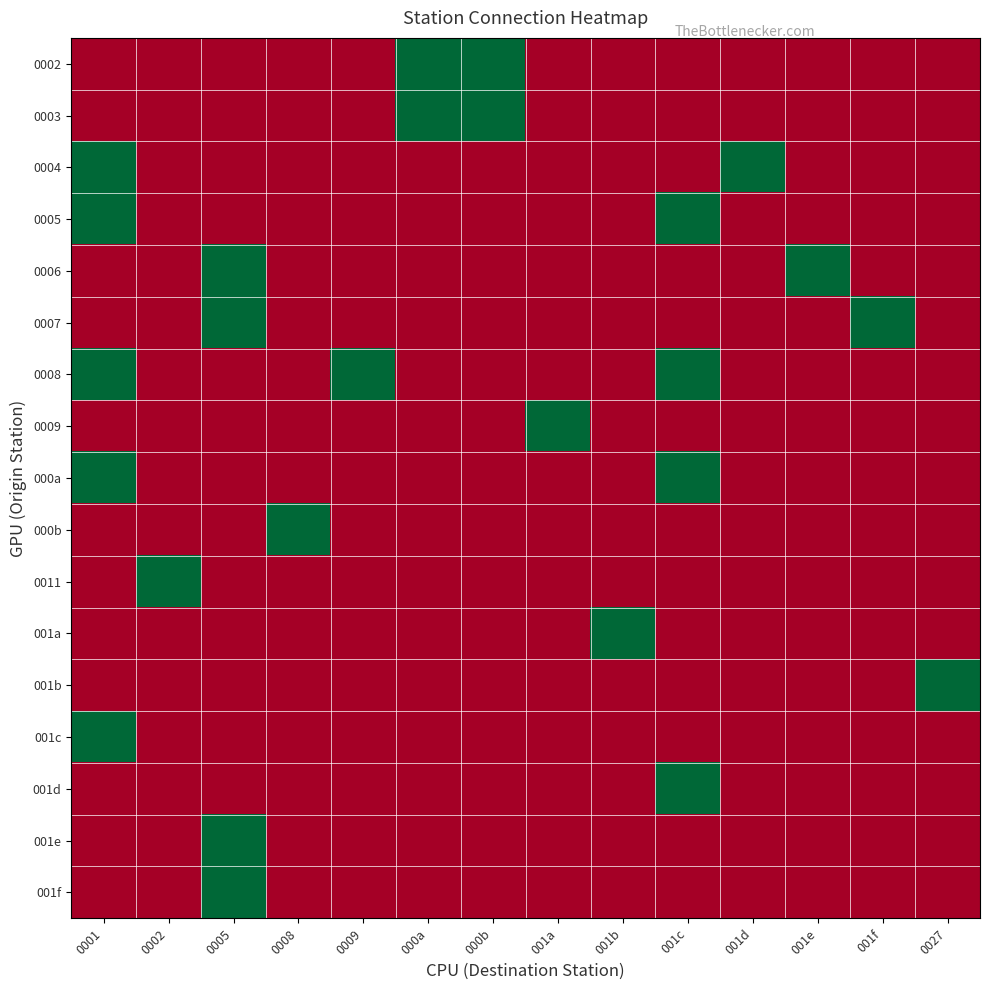

Which series changed the most between 0009 and 000b?

0002